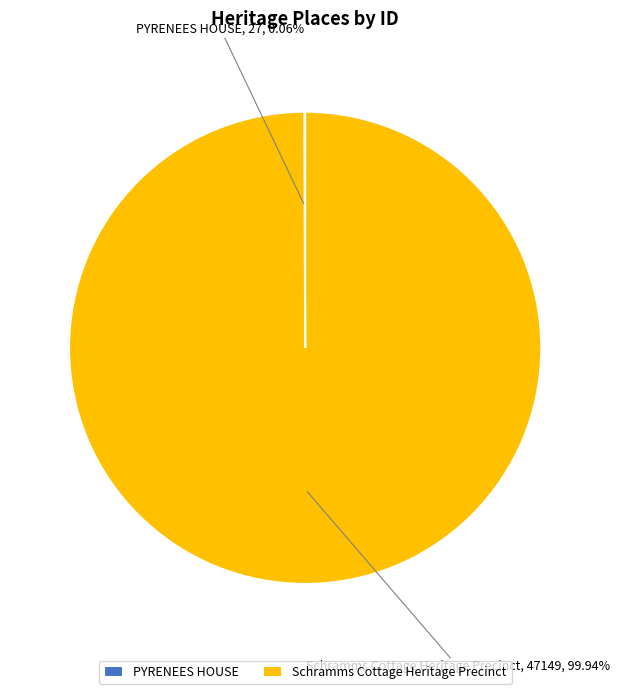

Is there any slice that represents more than half of the pie?

Yes